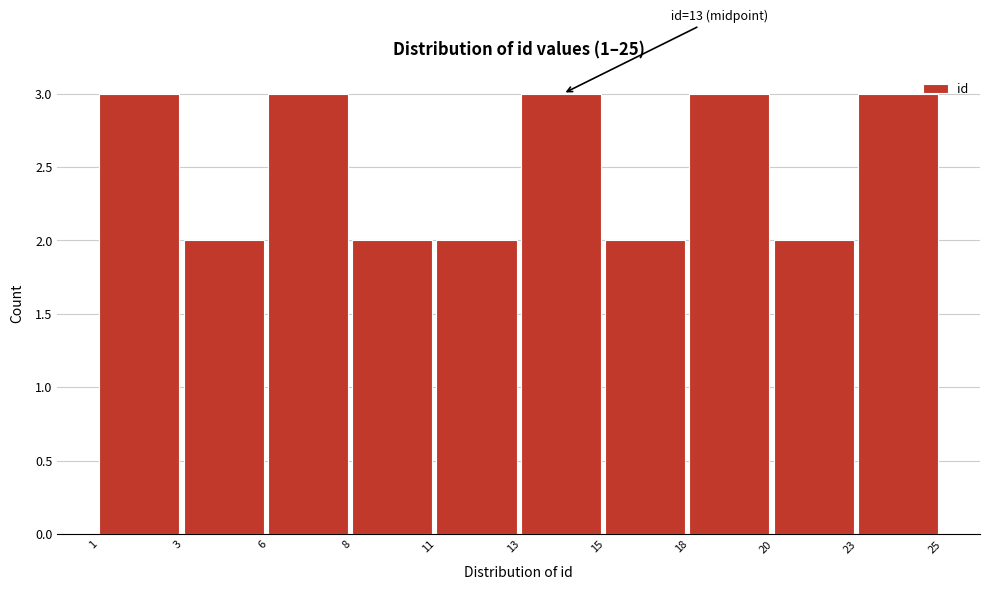

Reading right to left, what are all the values shown in this chart?

3	2	3	2	3	2	2	3	2	3